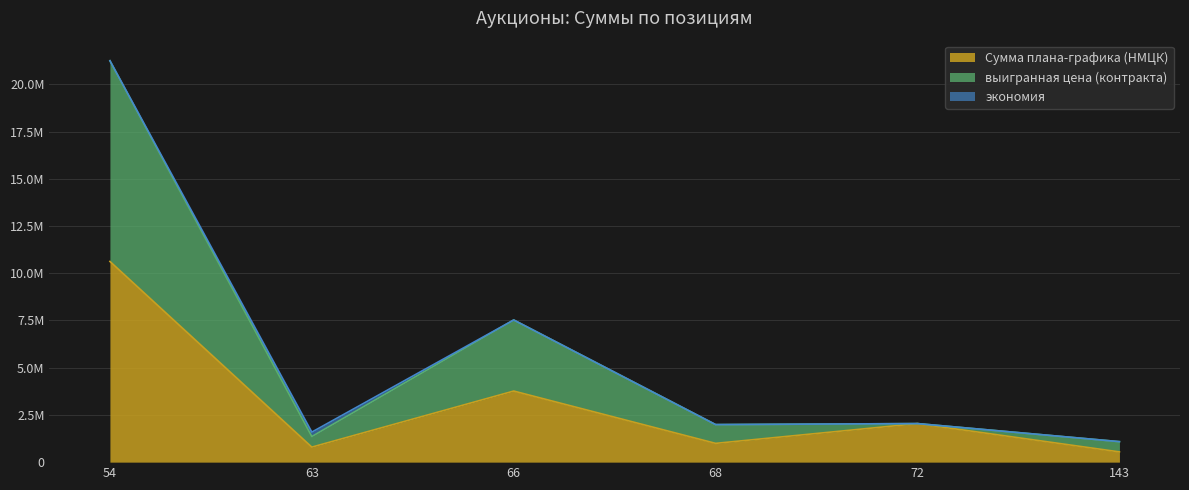

What are all the series names shown in the legend?

Сумма плана-графика (НМЦК), выигранная цена (контракта), экономия